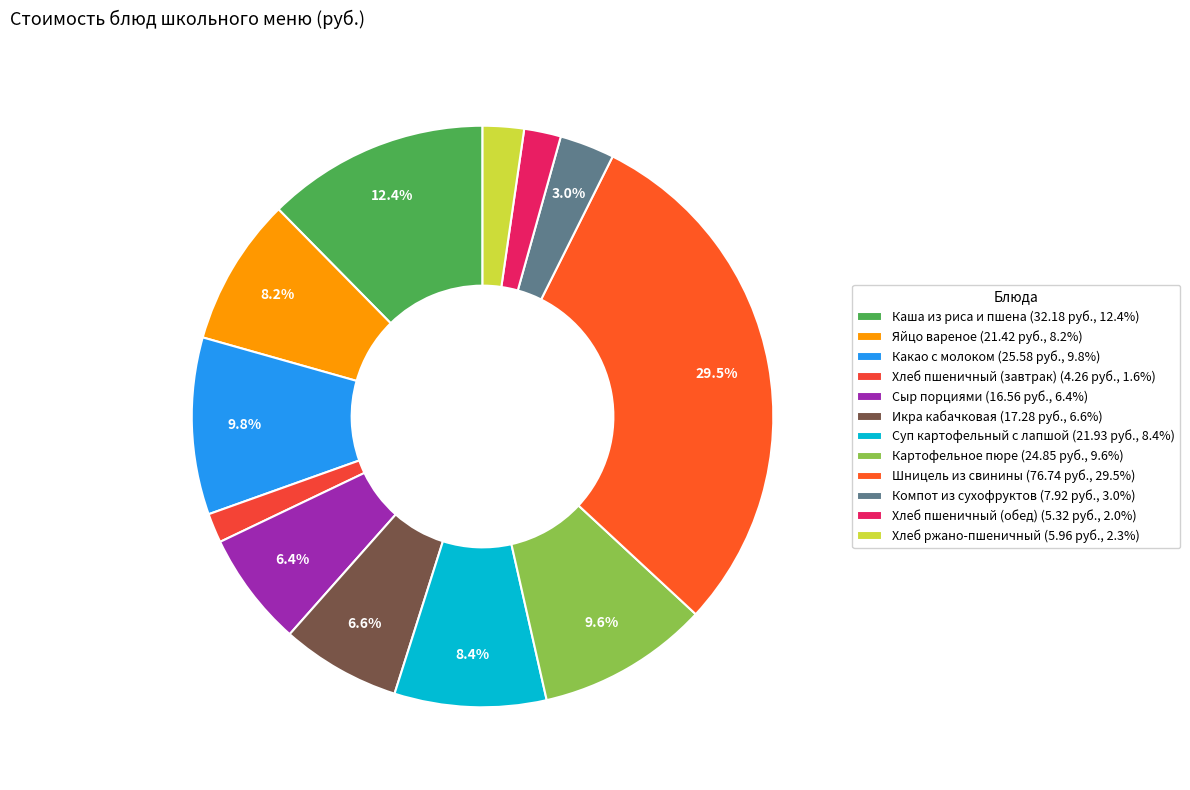

Does Картофельное пюре account for over 50% of the chart?

No